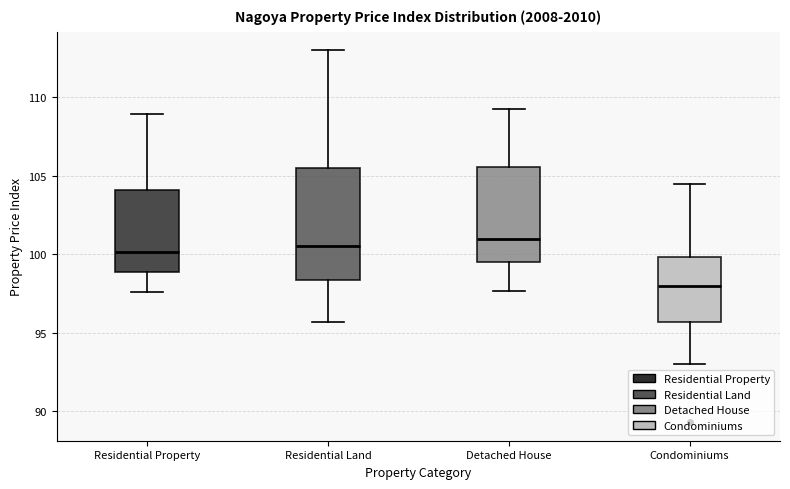

Reading left to right, transcribe this box plot: for each box, give where its median line is, the range the box spans, and where its two whiskers end, as read against the y-axis. The values are not printed on the chart, so give them approximately, as read against the axis.

Residential Property: median 100.0, box 99.0 to 104.0, whiskers 97.5 to 109.0
Residential Land: median 100.5, box 98.5 to 105.5, whiskers 95.5 to 113.0
Detached House: median 101.0, box 99.5 to 105.5, whiskers 97.5 to 109.0
Condominiums: median 98.0, box 95.5 to 100.0, whiskers 93.0 to 104.5